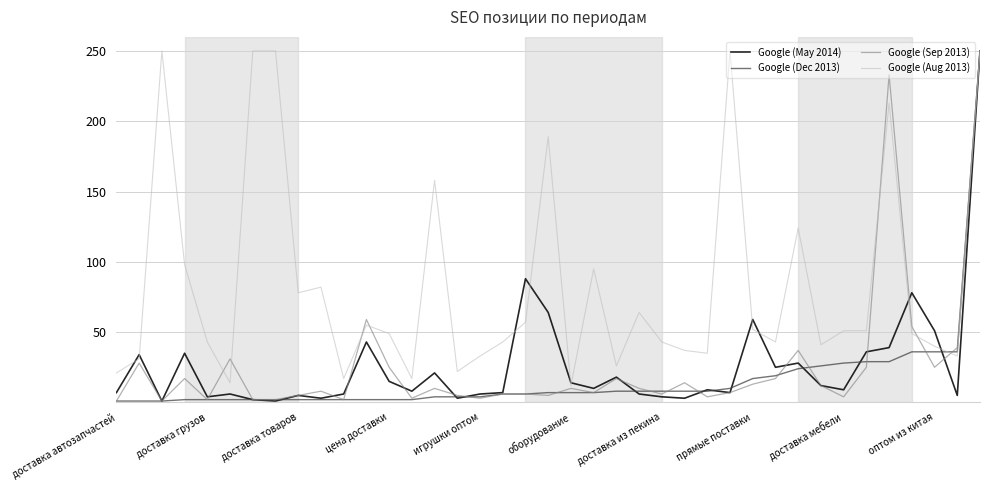

Which series has the largest total across all categories?

Google (Aug 2013)